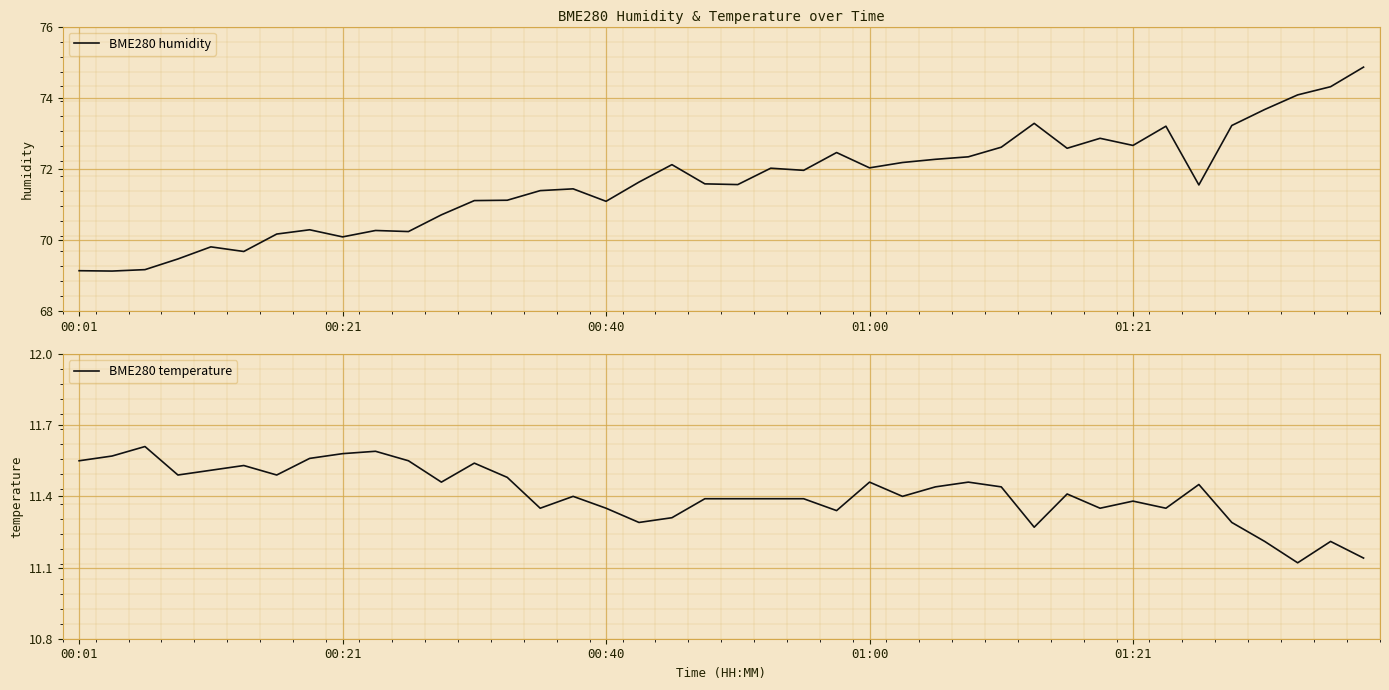

What is the difference between the second highest and minimum values in the BME280 temperature series?

0.5